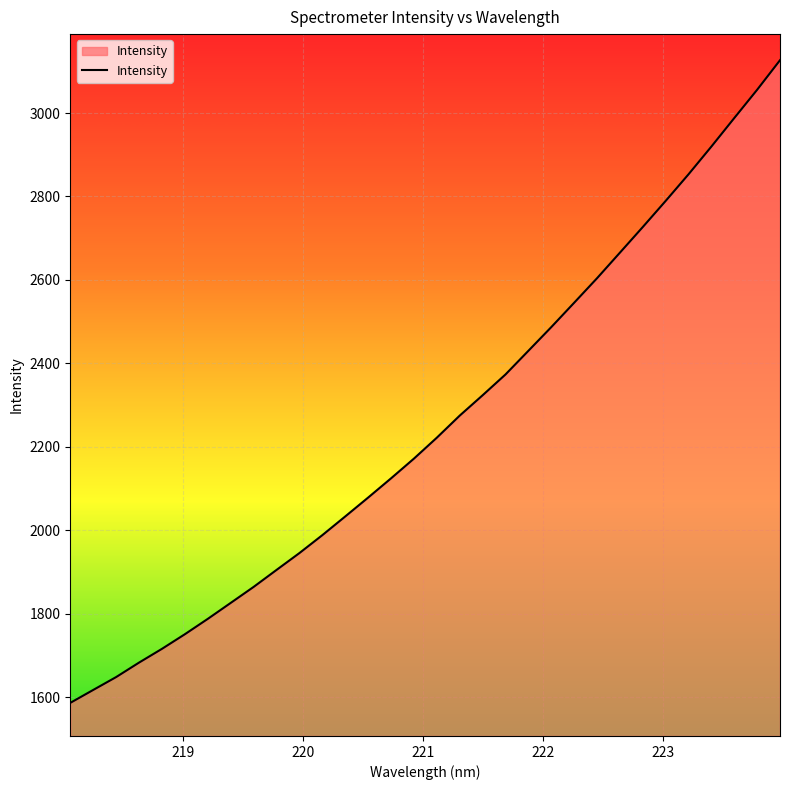

What is the greatest value displayed?

3126.6